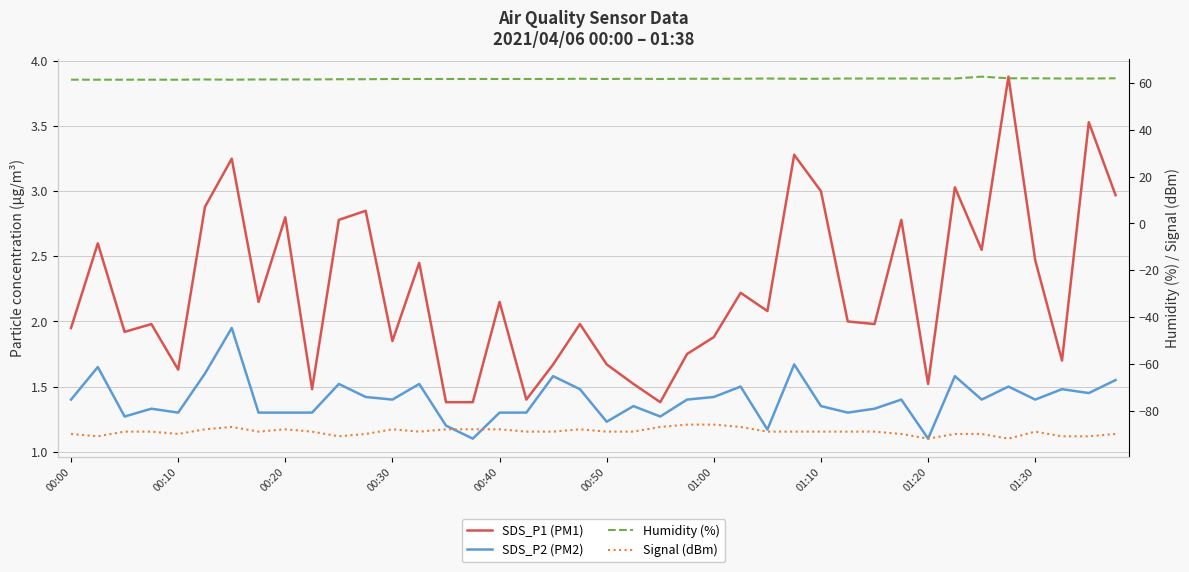

What are all the series names shown in the legend?

SDS_P1 (PM1), SDS_P2 (PM2), Humidity (%), Signal (dBm)